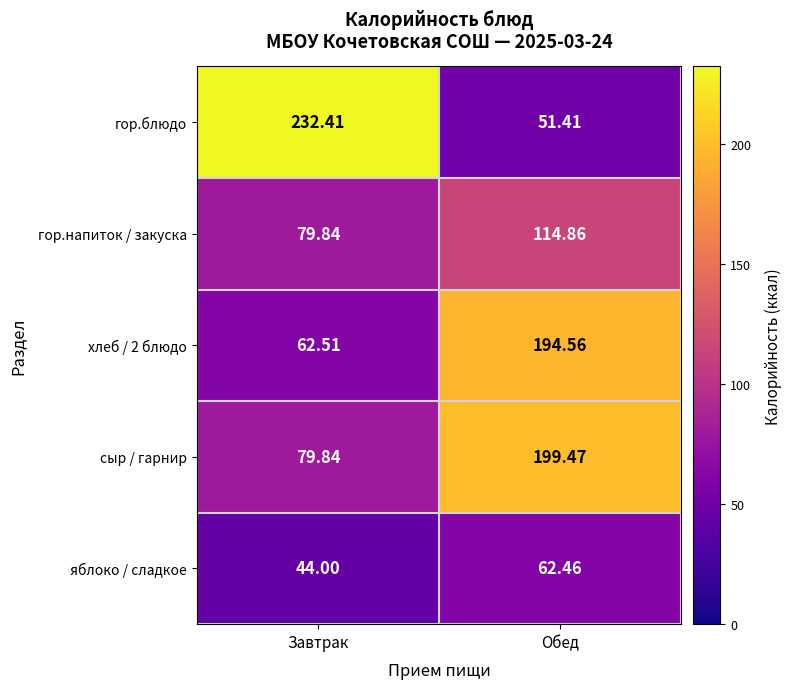

At which label does сыр / гарнир first exceed 199?

Обед